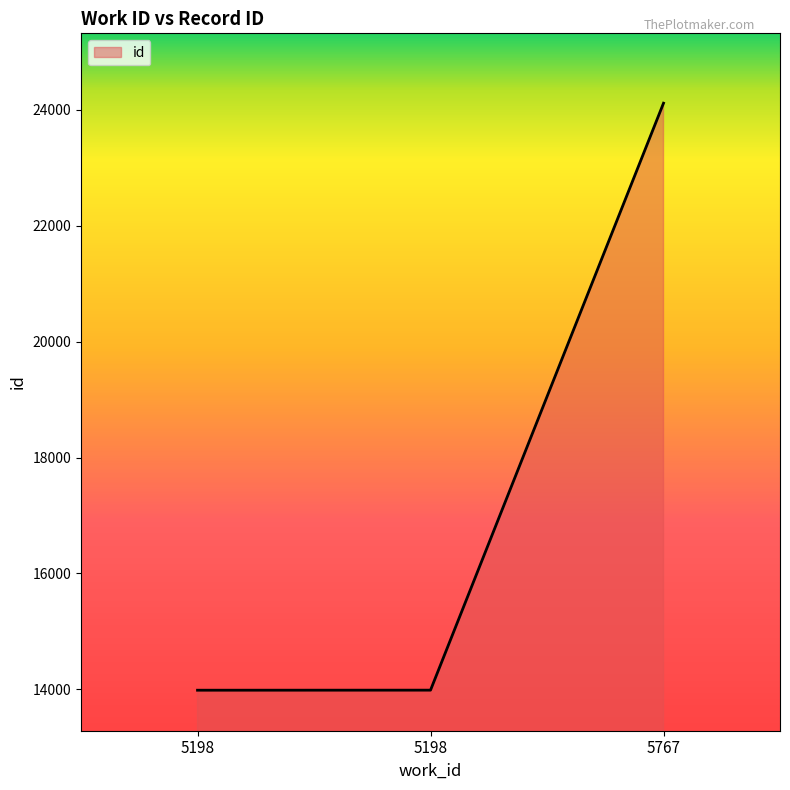

Approximately how many times larger is the value at 5198 compared to 5767?

0.6